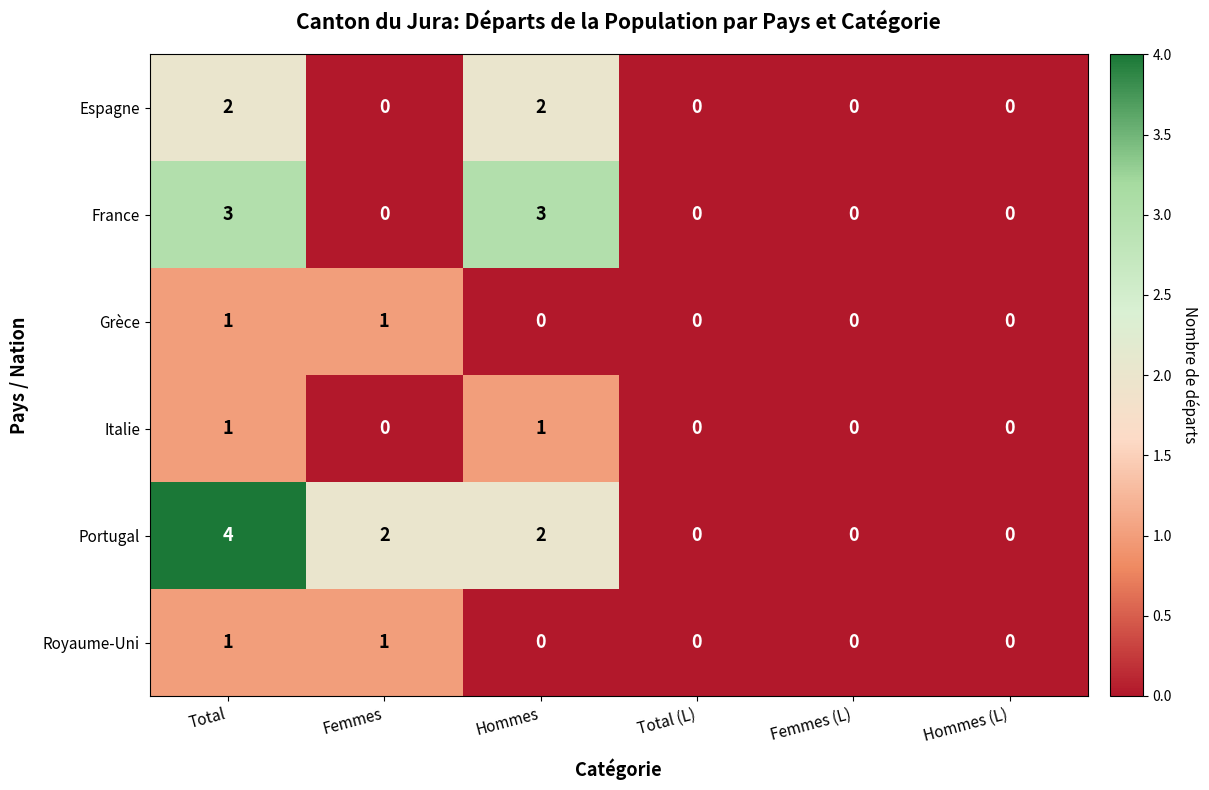

What is the spread (max minus min) of values at Hommes?

3